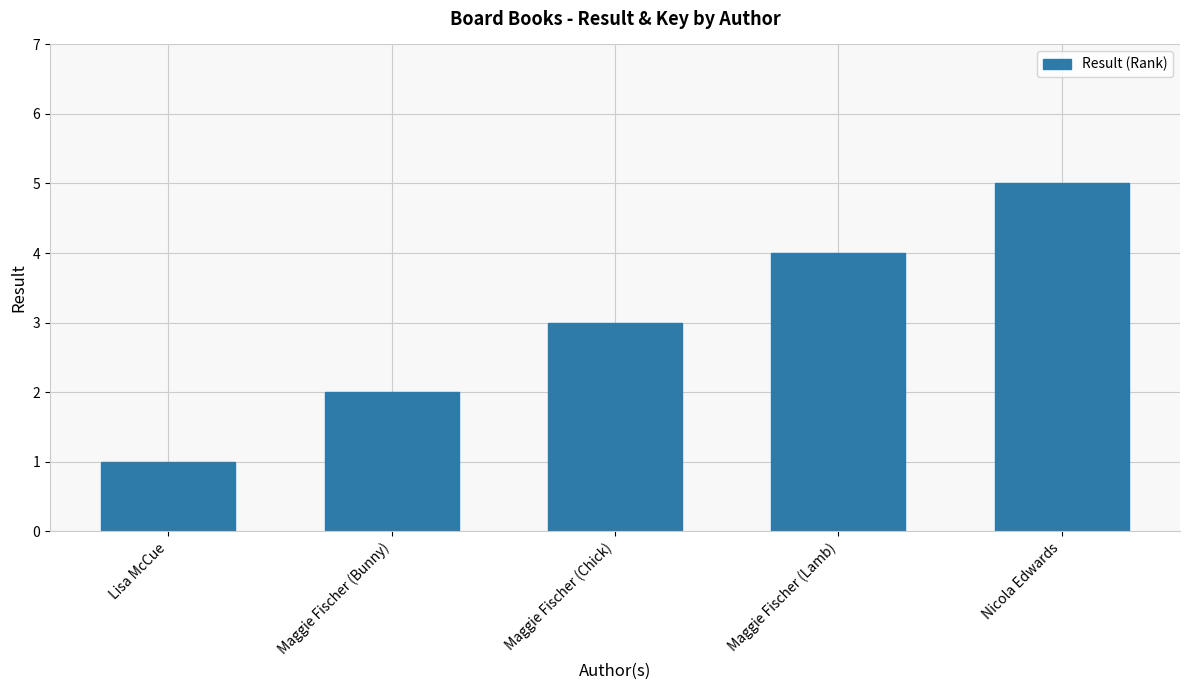

What is the difference between the maximum and minimum values?

4